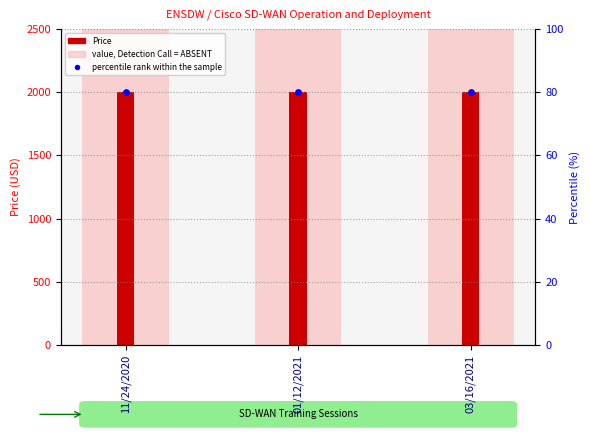

Which series has the largest total across all categories?

value, Detection Call = ABSENT